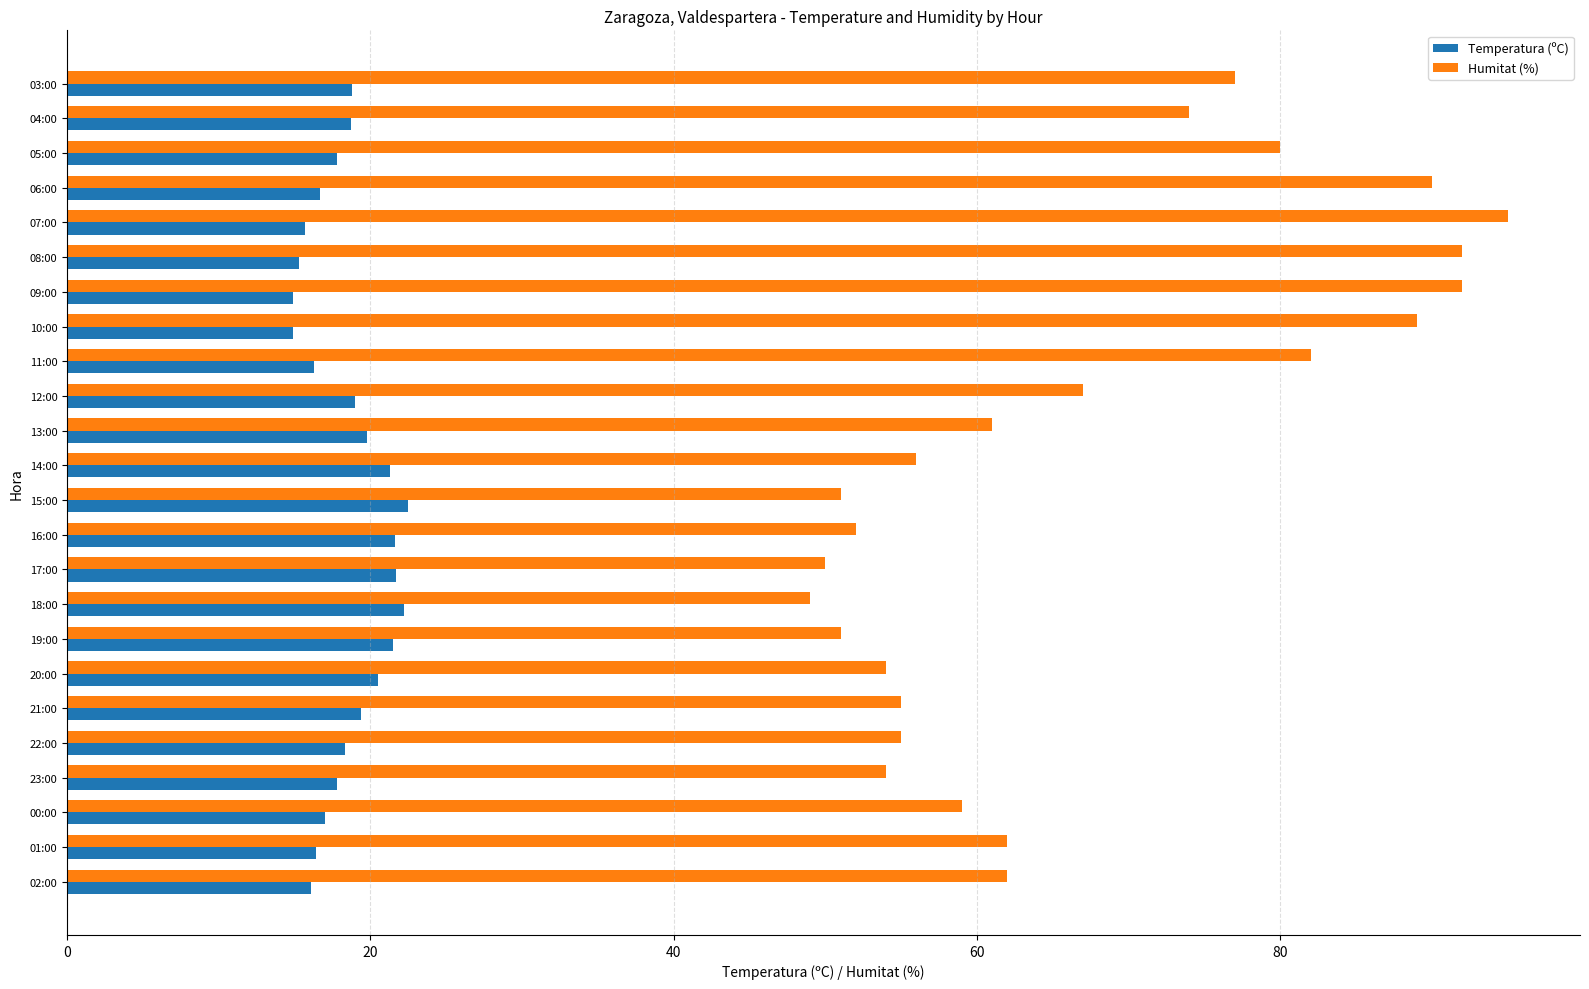

What is the average value of the Temperatura (ºC) series?

18.5